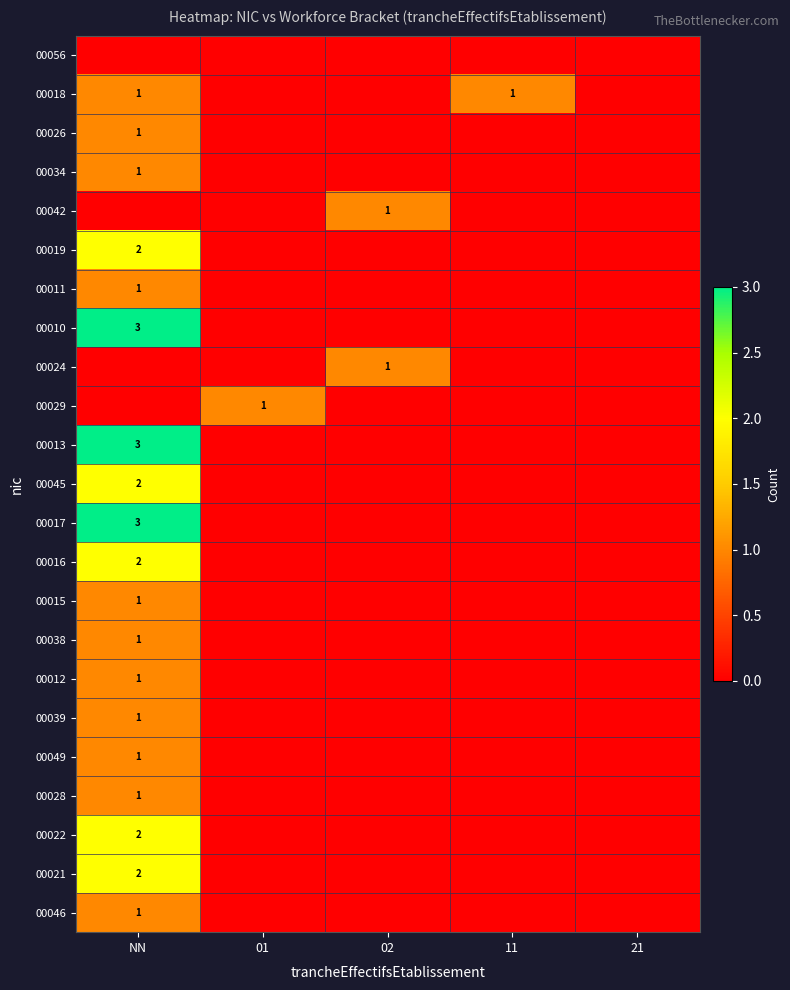

True or false: 00012 has a value of 2 at NN.

False